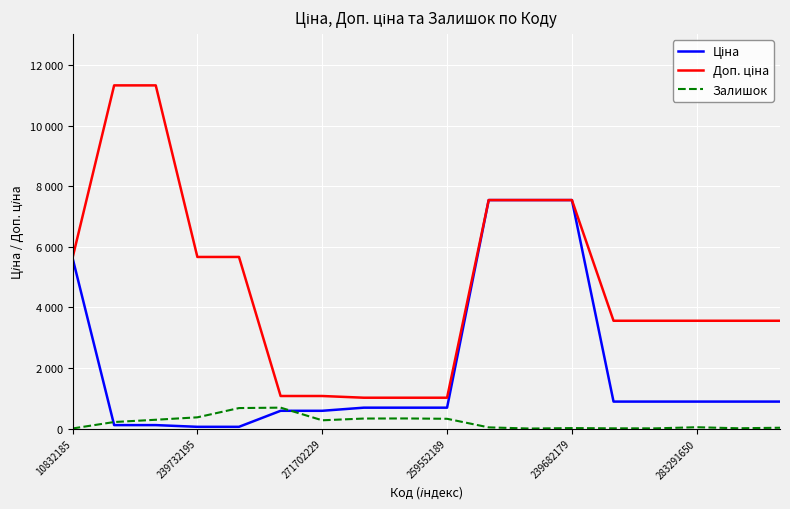

Does the chart have visible grid lines?

Yes